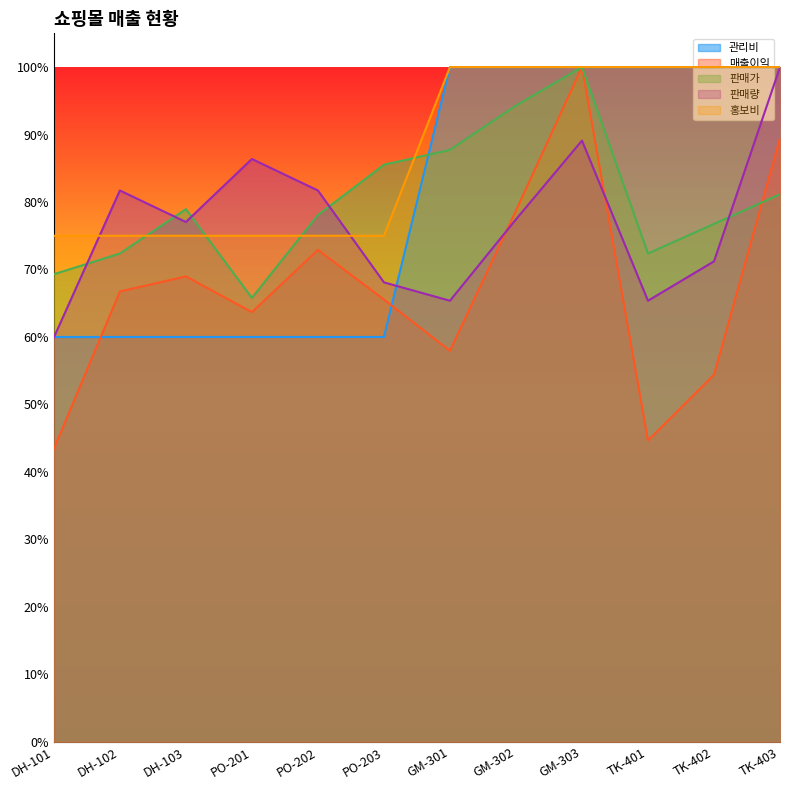

What is the difference between the highest and lowest values at TK-403?

0.2